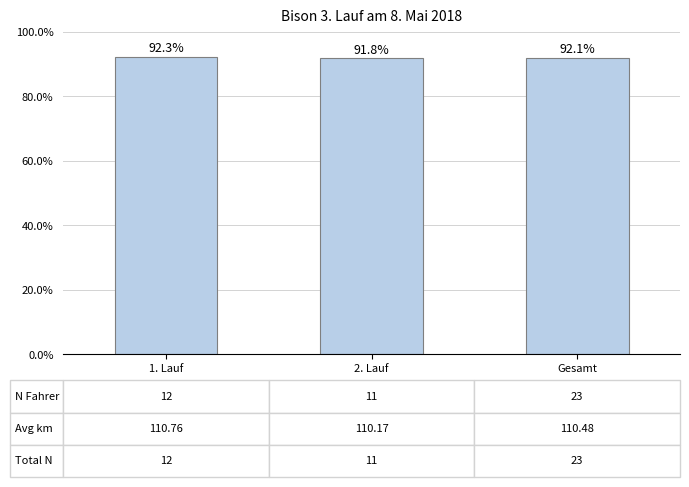

Does the chart contain stacked bars?

No